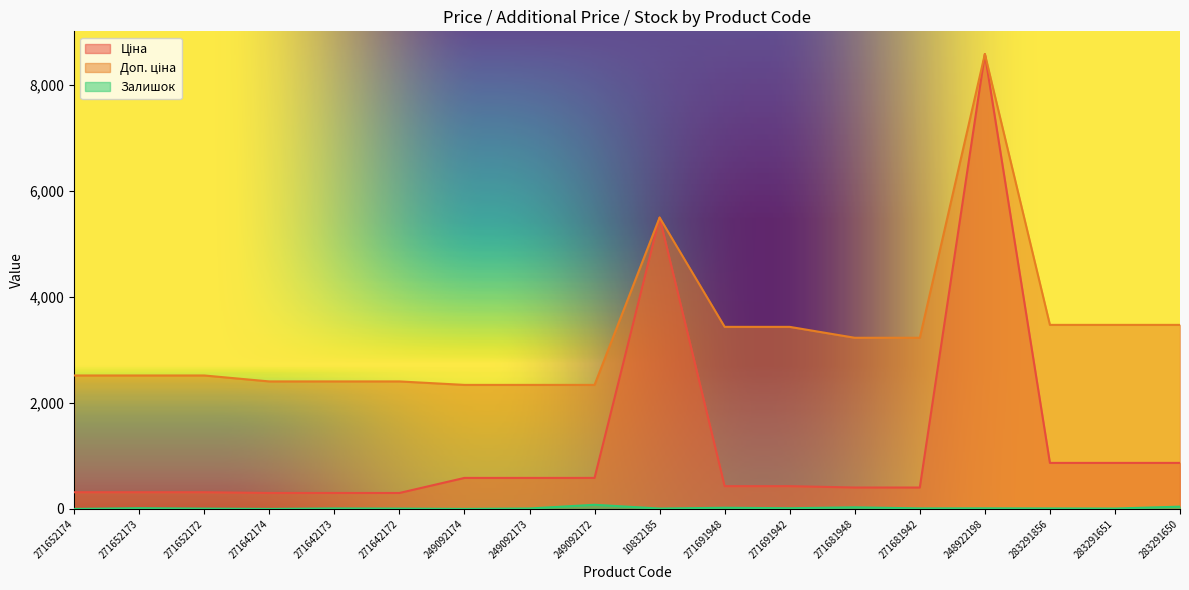

Count the number of categories in the chart.

18